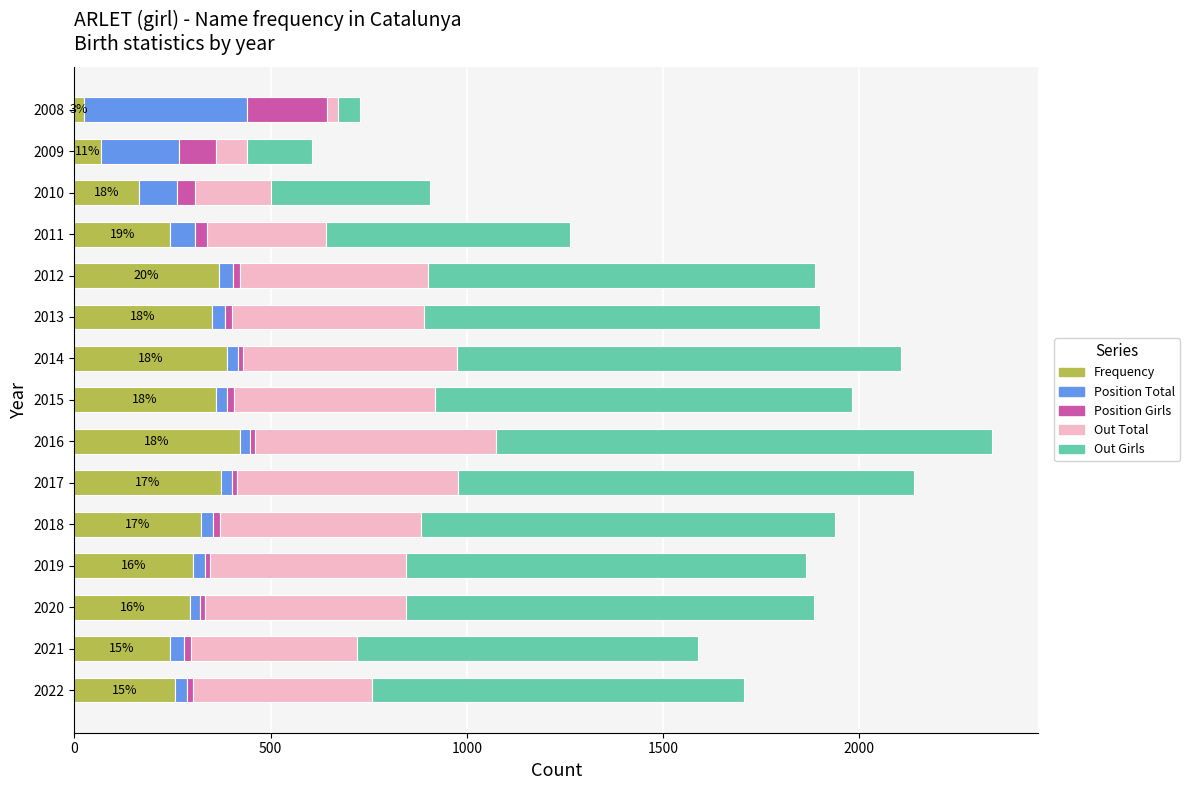

True or false: Frequency has a value of 374 at 2017.

True